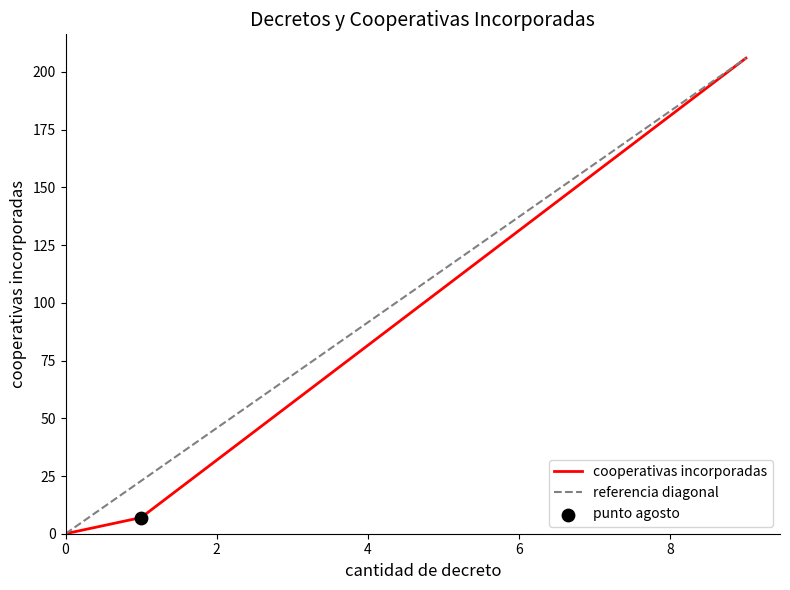

What is the change in value from julio to agosto?

-199